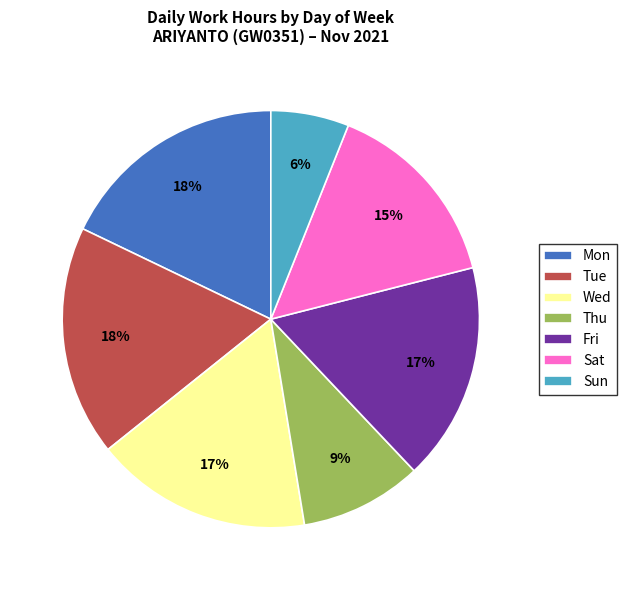

Which category has the smallest portion of the pie?

Sun